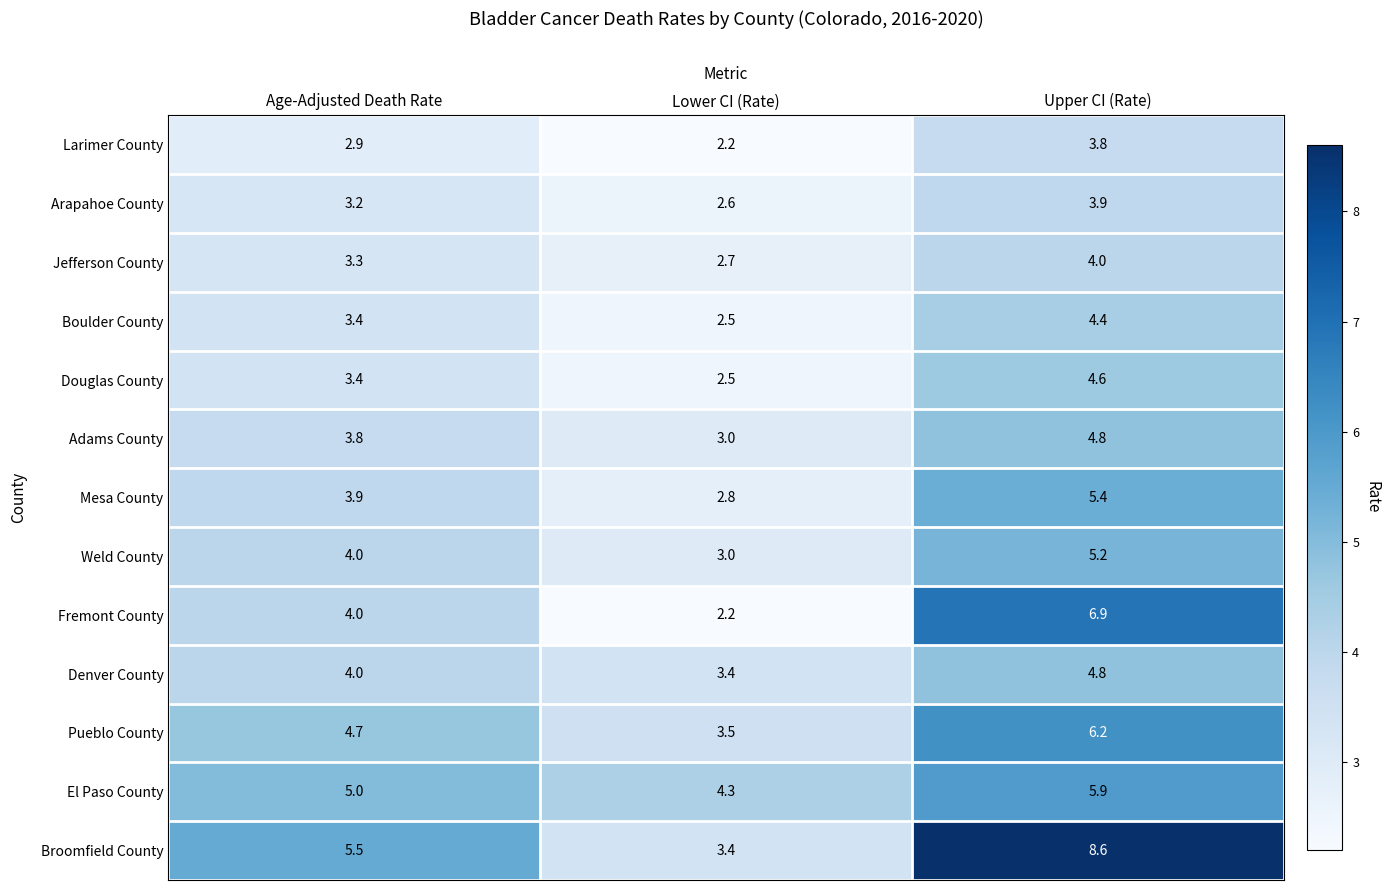

True or false: Arapahoe County has a value of 1.2 at Upper CI (Rate).

False